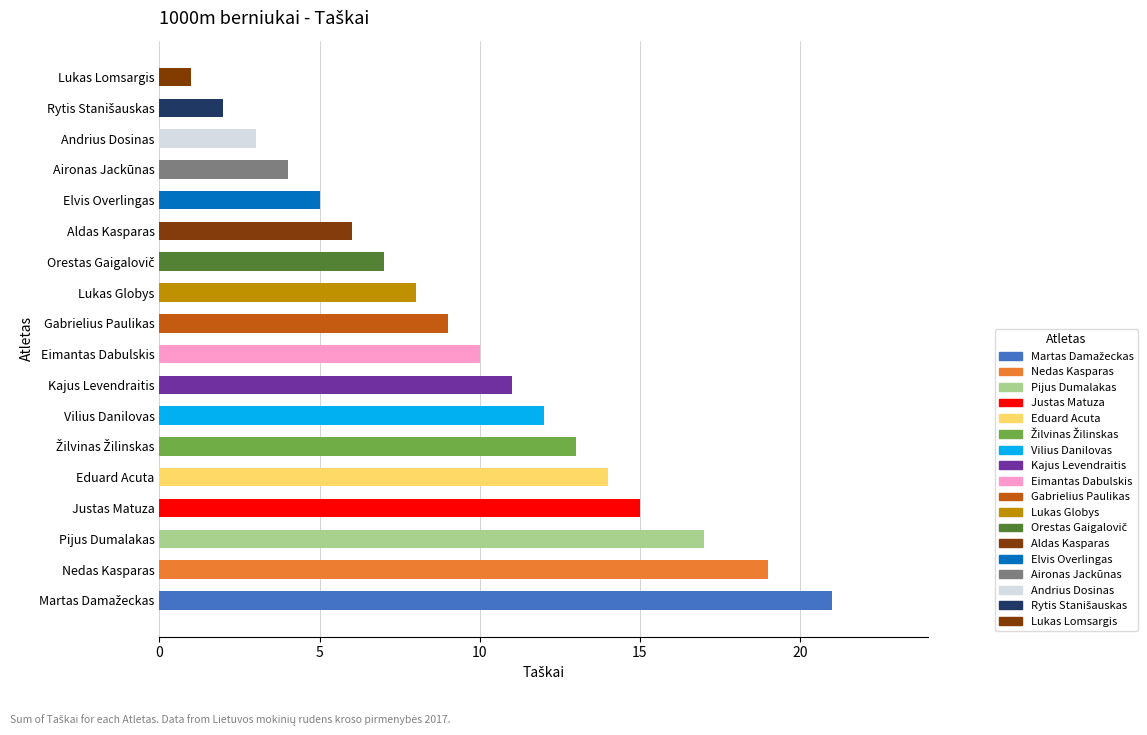

Is it true that the value at Eduard Acuta is 22?

False